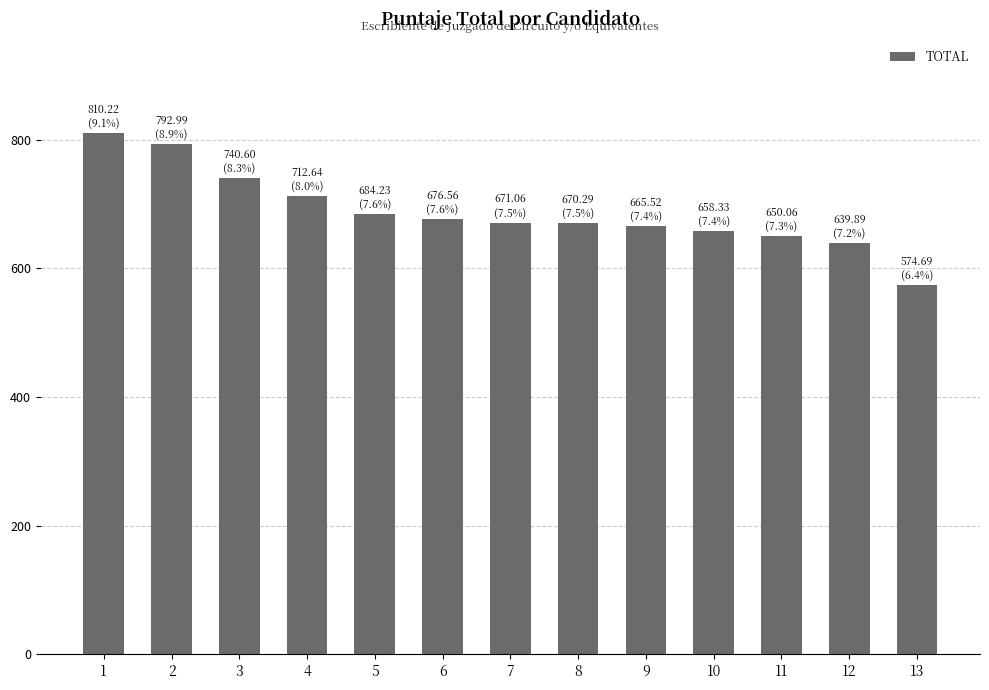

Approximately how many times larger is the value at 6 compared to 12?

1.1